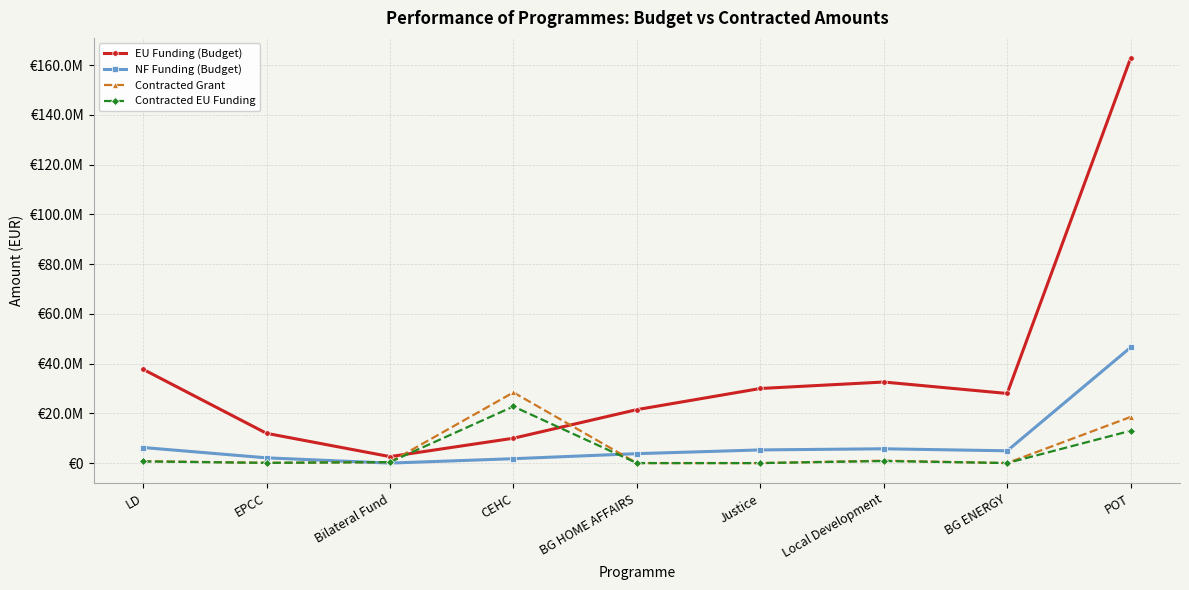

The Contracted Grant series shows 403920.6 at Bilateral Fund. True or false?

True